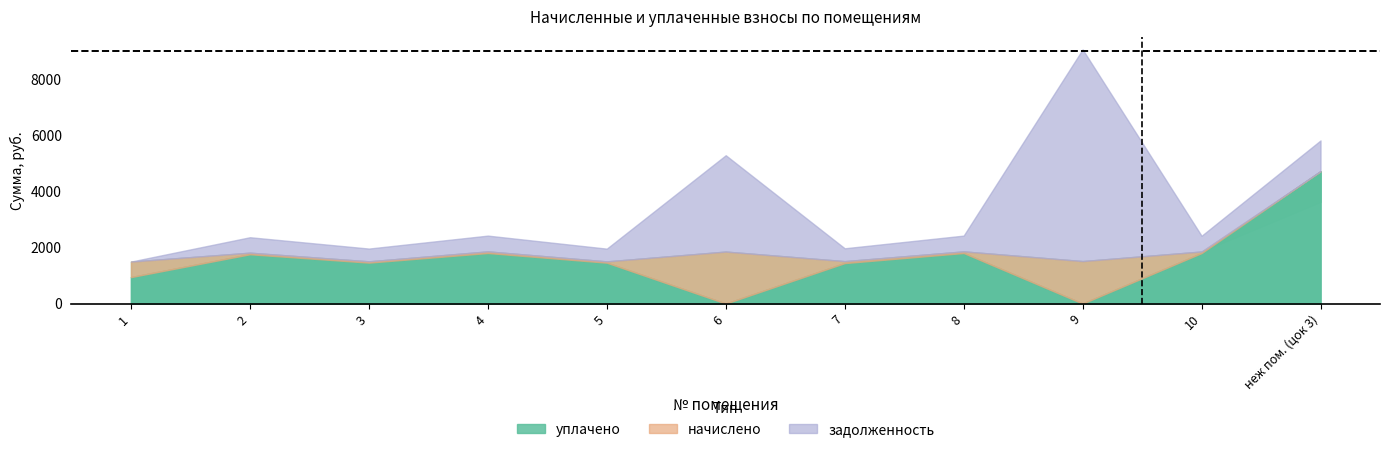

Is it true that уплачено equals 0.0 at 9?

True